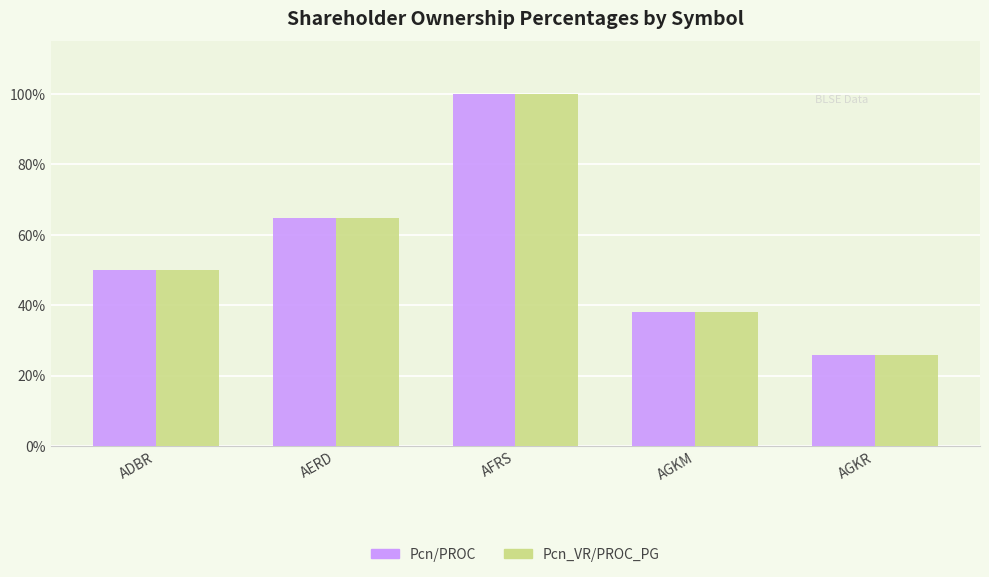

At which label is Pcn_VR/PROC_PG closest to 62?

AERD